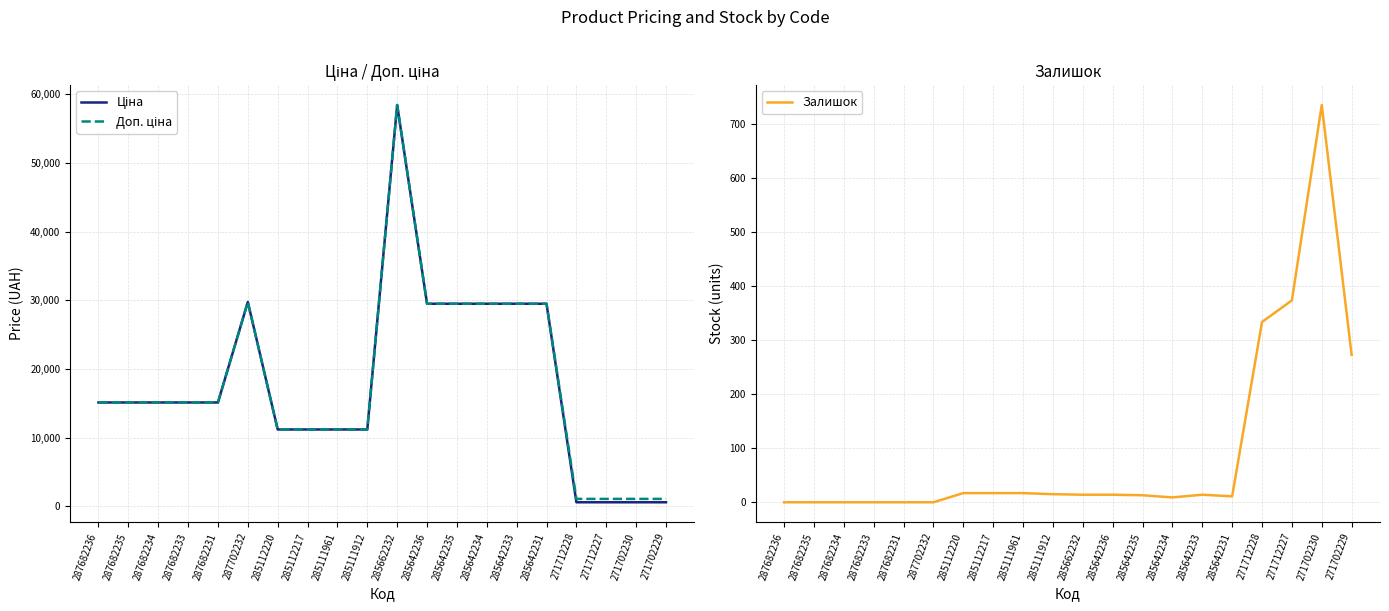

What is the difference between the highest and lowest values at 271702230?

491.7